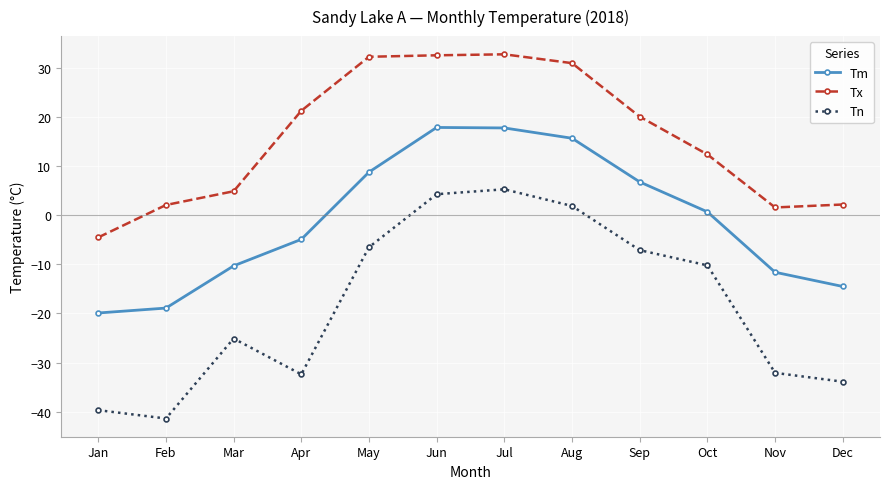

At Jun, list the series in order from smallest to largest.

Tn, Tm, Tx